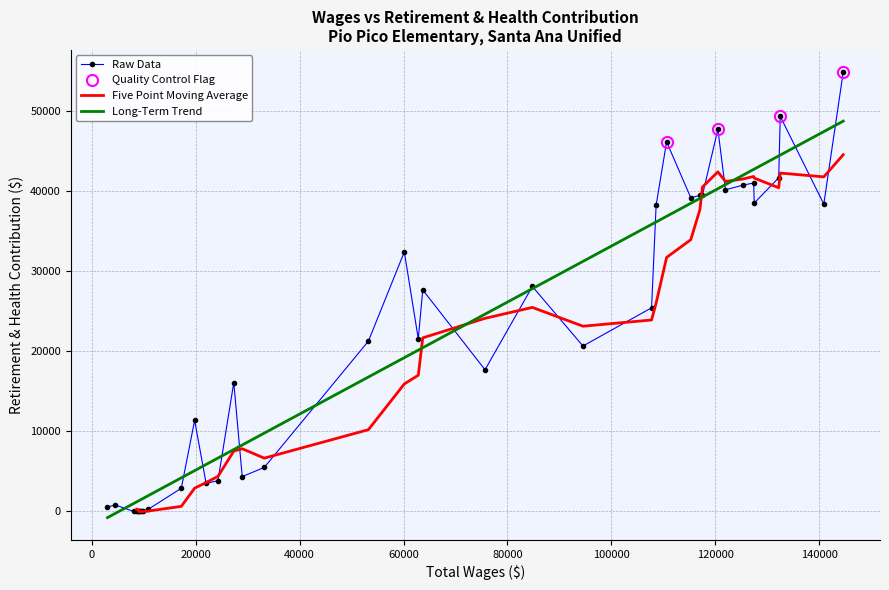

What is the highest value of the Long-Term Trend series?

48673.6